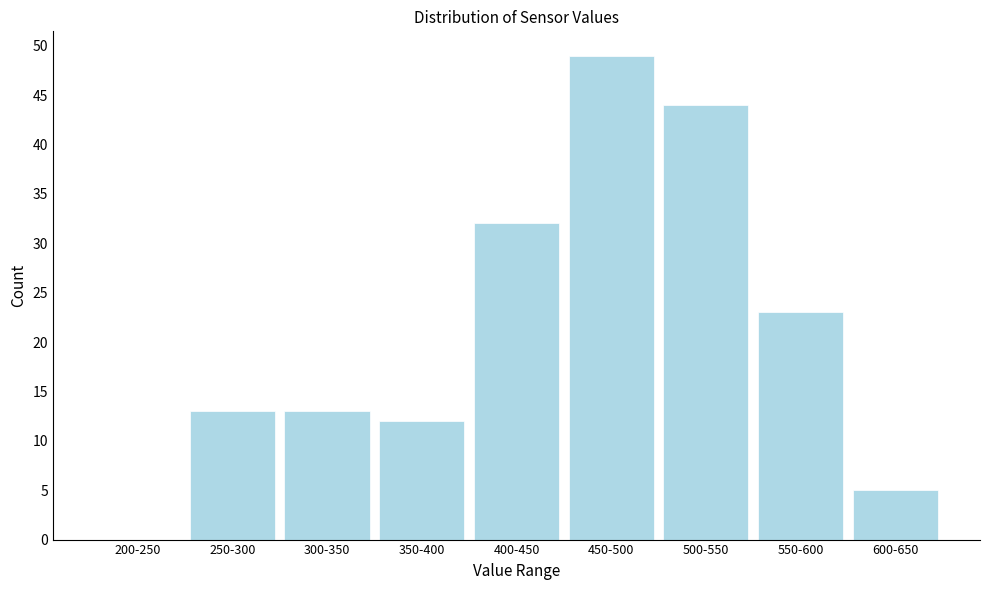

Reading right to left, transcribe all the data shown in this chart.

600-650=5	550-600=23	500-550=44	450-500=49	400-450=32	350-400=12	300-350=13	250-300=13	200-250=0